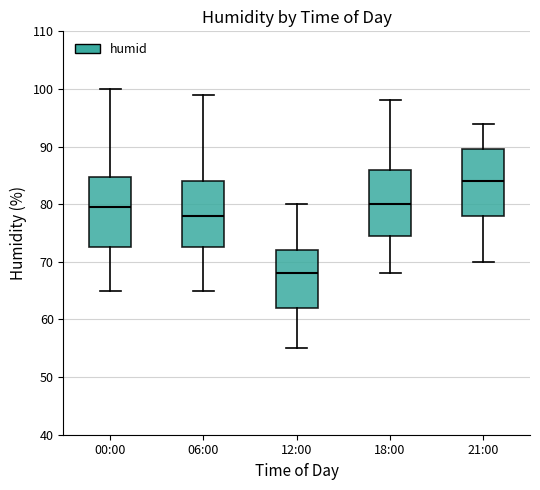

Reading left to right, read every box against the y-axis: the position of its median line, the range the box covers, and the ends of its whiskers. The values are not printed on the chart, so give them approximately, as read against the axis.

00:00: median 80, box 73 to 85, whiskers 65 to 100
06:00: median 78, box 73 to 84, whiskers 65 to 99
12:00: median 68, box 62 to 72, whiskers 55 to 80
18:00: median 80, box 75 to 86, whiskers 68 to 98
21:00: median 84, box 78 to 90, whiskers 70 to 94